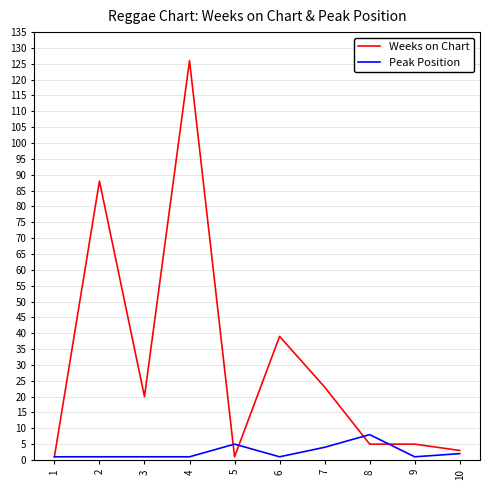

Which category has the highest value in the Weeks on Chart series?

4